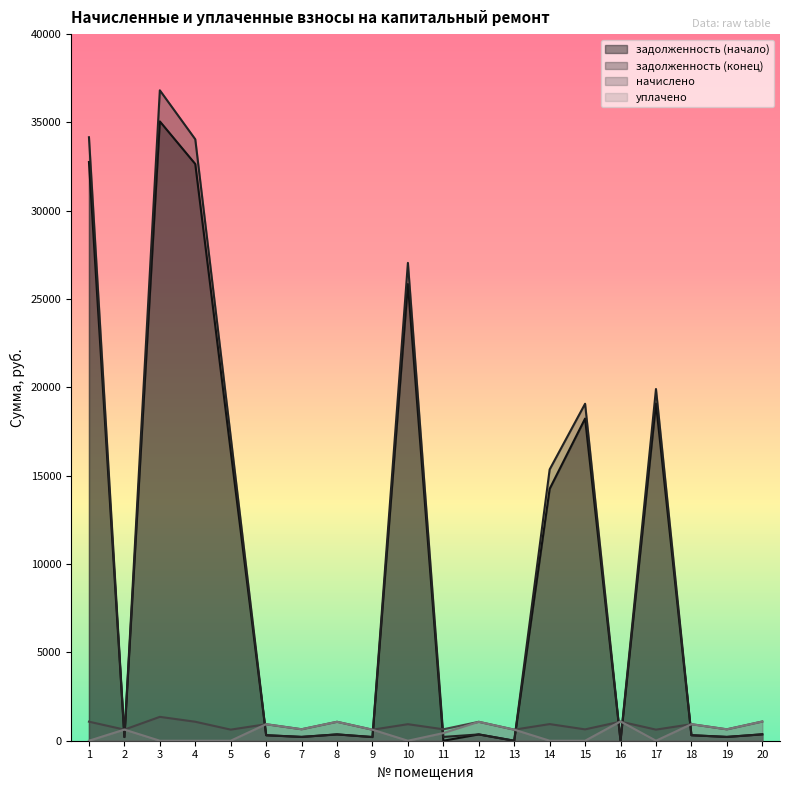

How many times do начислено and задолженность (конец) cross each other?

9